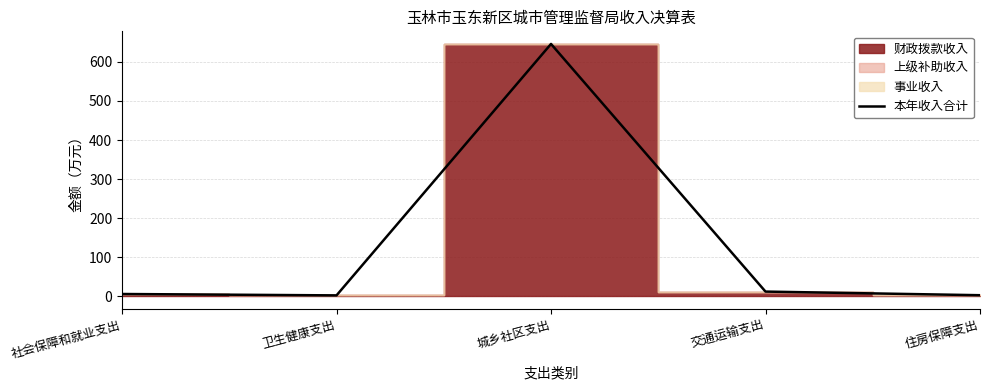

At which category does the data reach its first local valley?

卫生健康支出